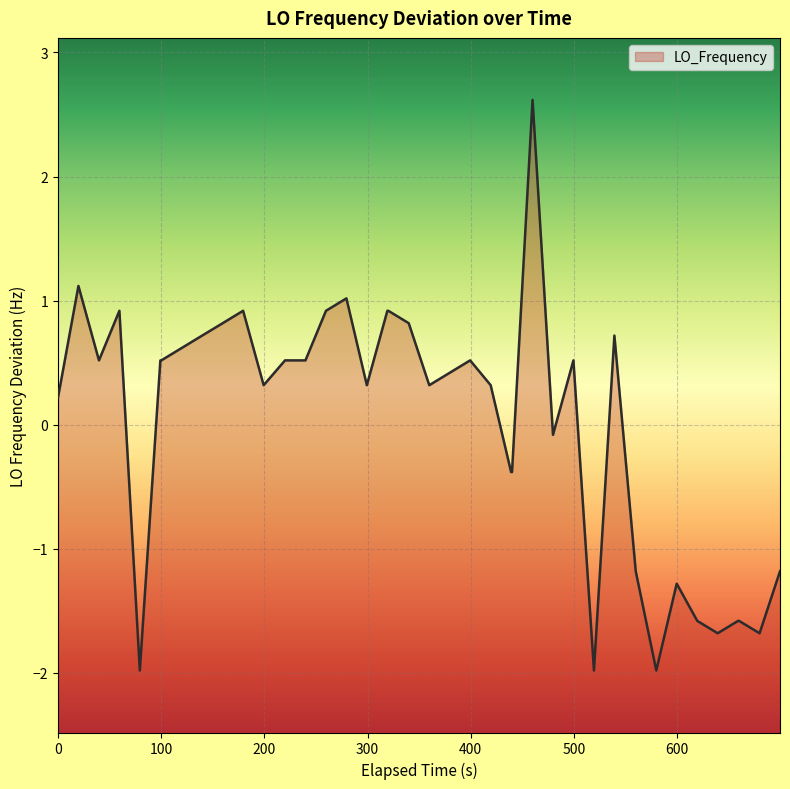

What is the greatest value displayed?

2.6